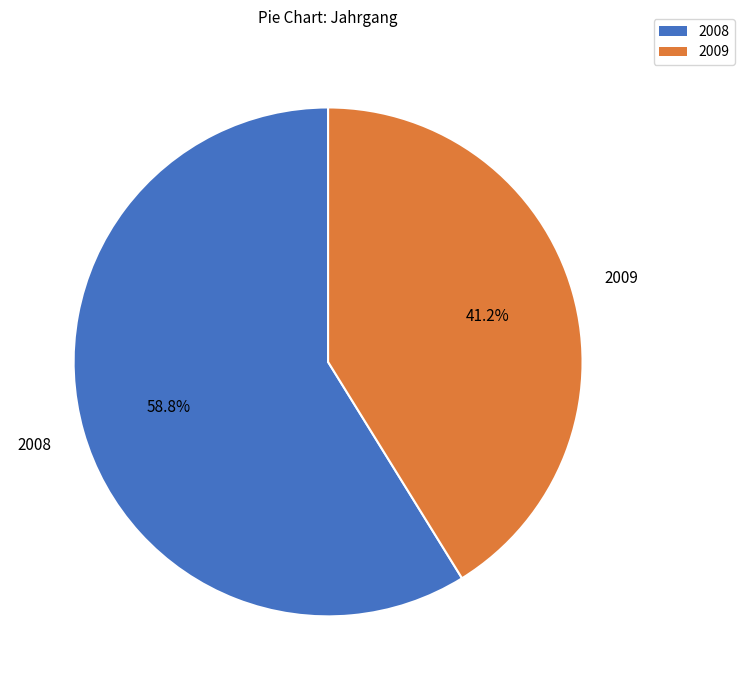

Which category has the smallest portion of the pie?

2009